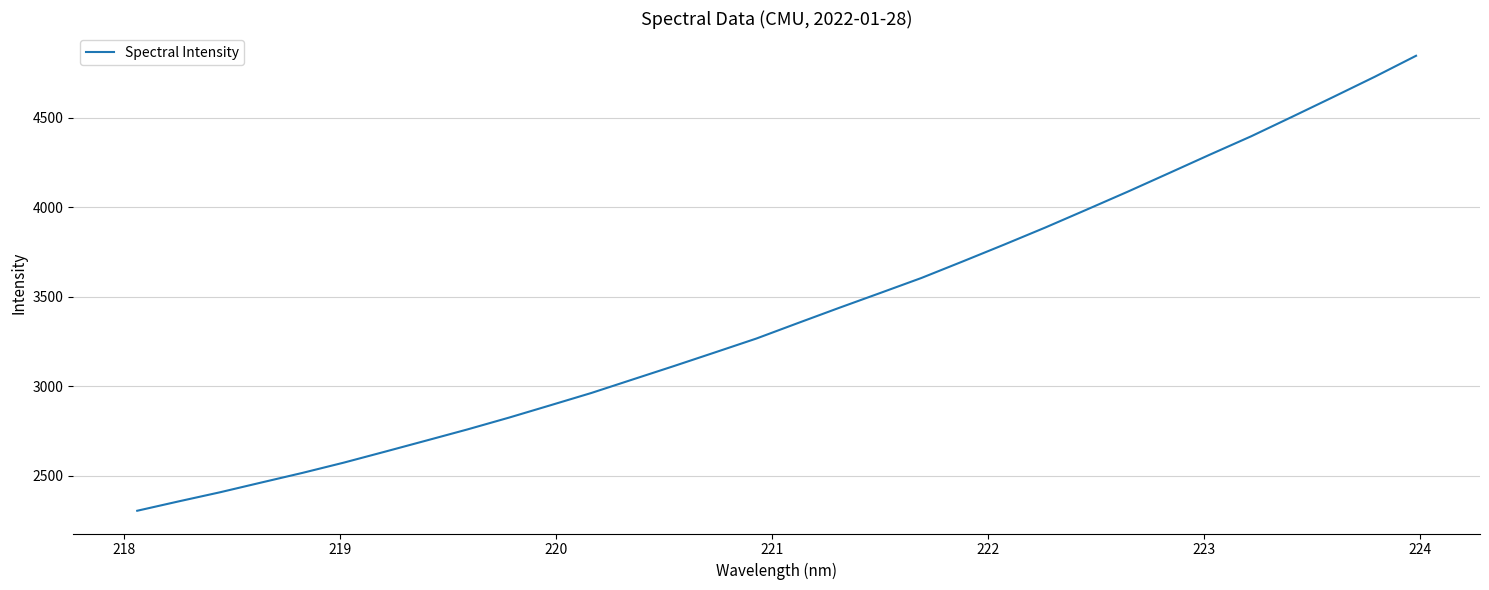

What is the greatest value displayed?

4847.2